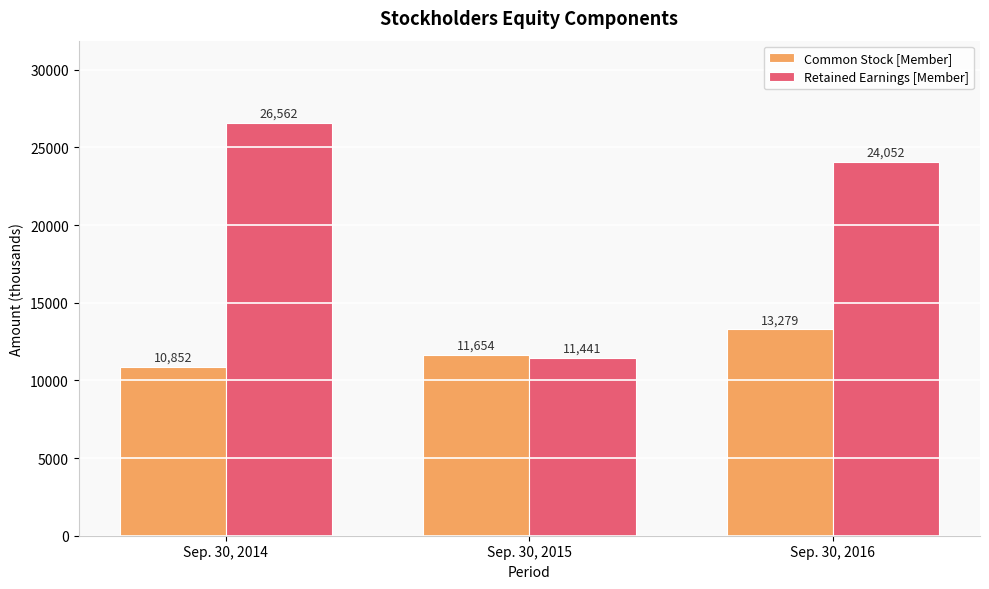

What is the spread (max minus min) of values at Sep. 30, 2016?

10773